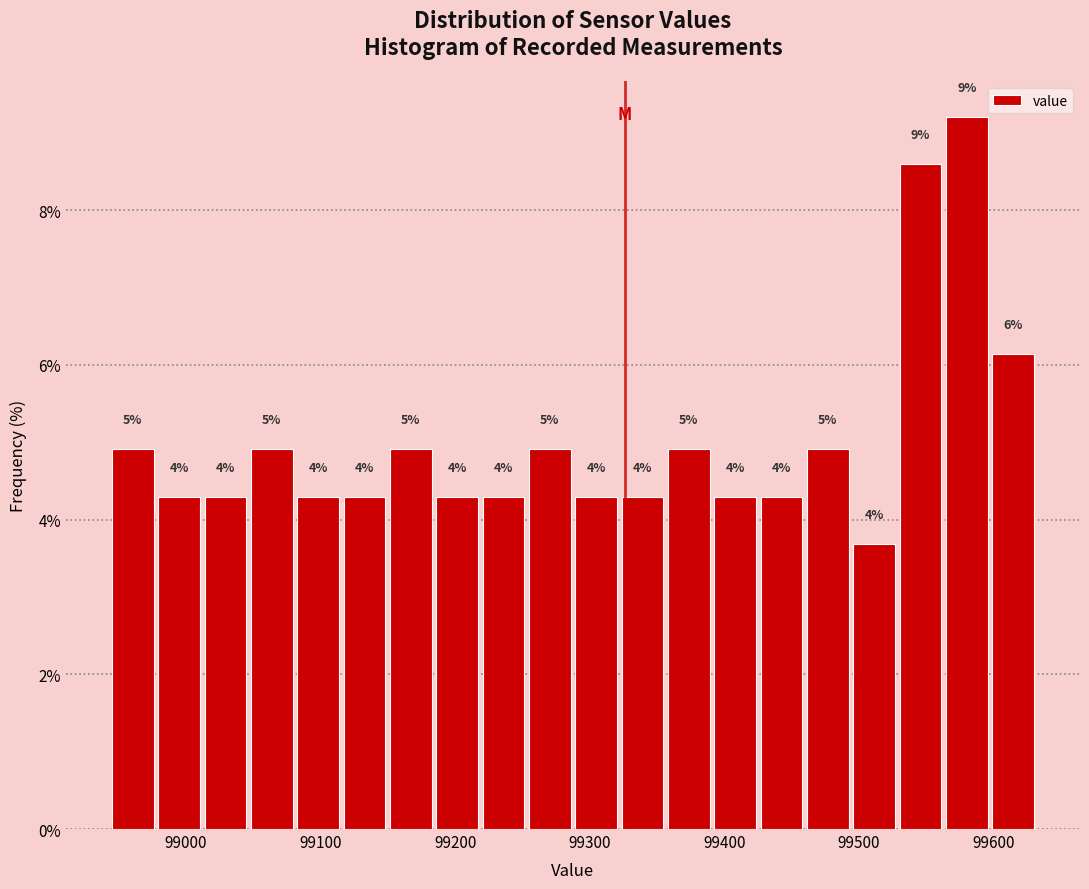

Around what value on the x-axis is the tallest bar? Give the approximate position of its centre, as read against the axis.

99580